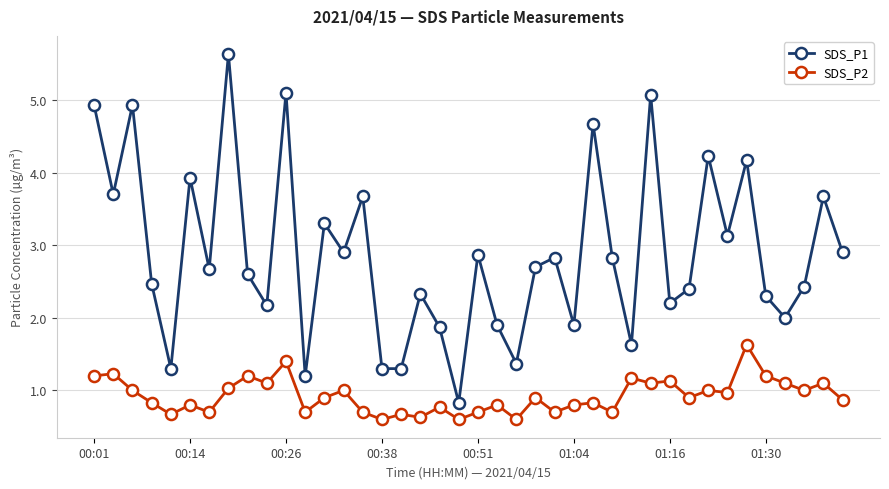

What is the difference between the second highest and second lowest values in the SDS_P2 series?

0.8